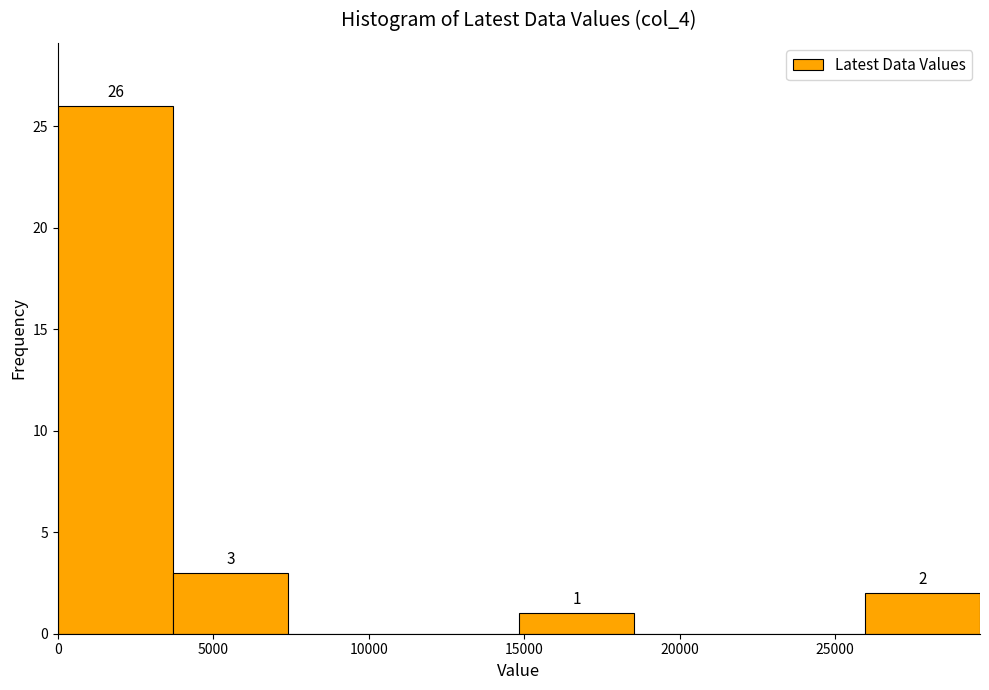

Which range on the x-axis has the tallest bar?

0 to 3500